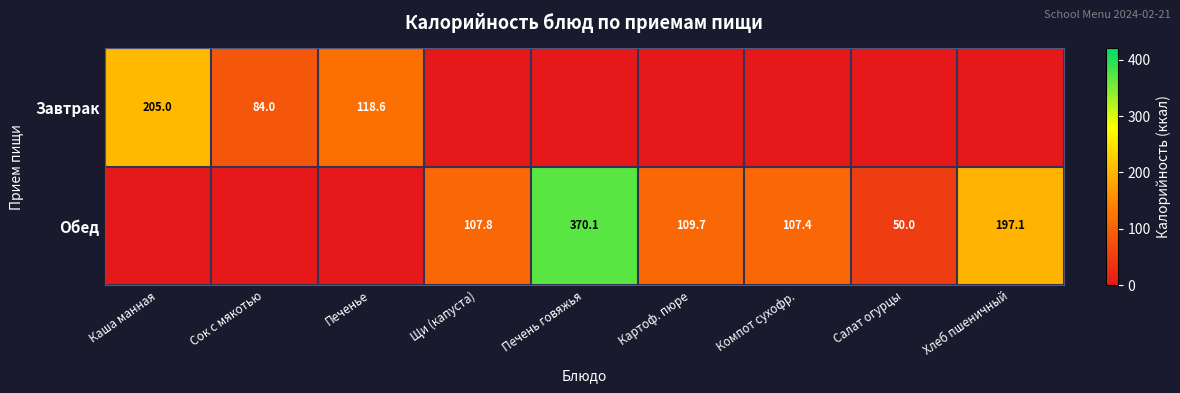

Is the value of Завтрак at Каша манная greater than the value of Обед at Щи (капуста)?

Yes